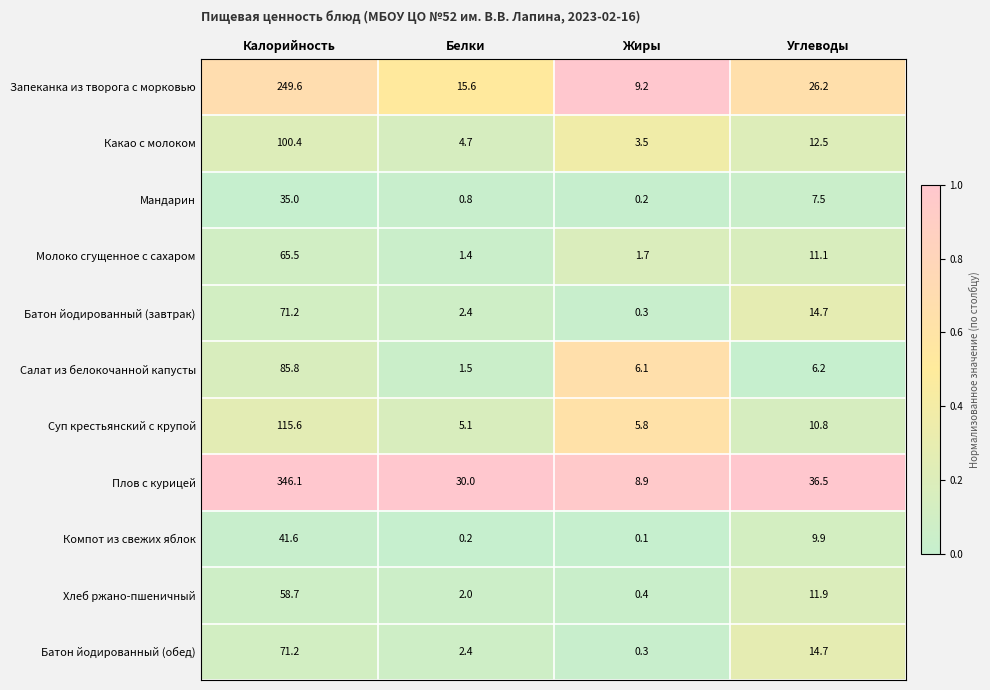

Which category has the highest value across all series?

Калорийность